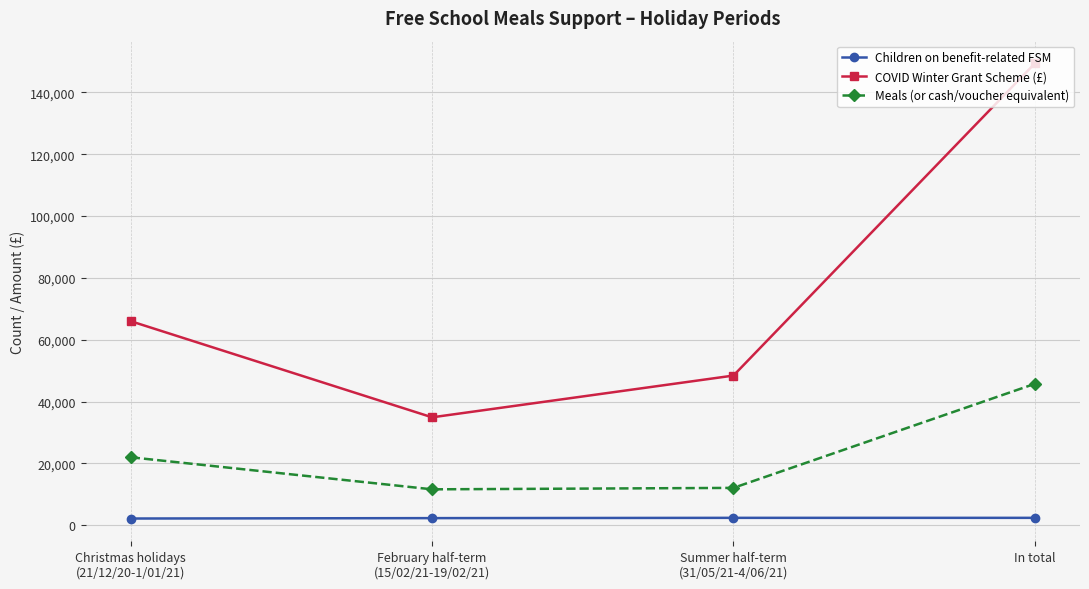

What is the label of the 4th point from the left?

In total